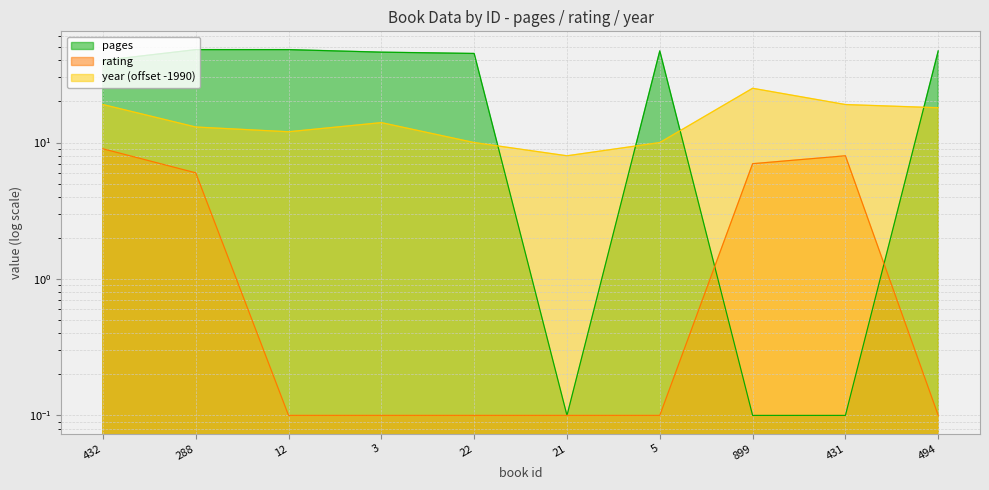

What is the difference between the second highest and second lowest values in the year series?

9.0